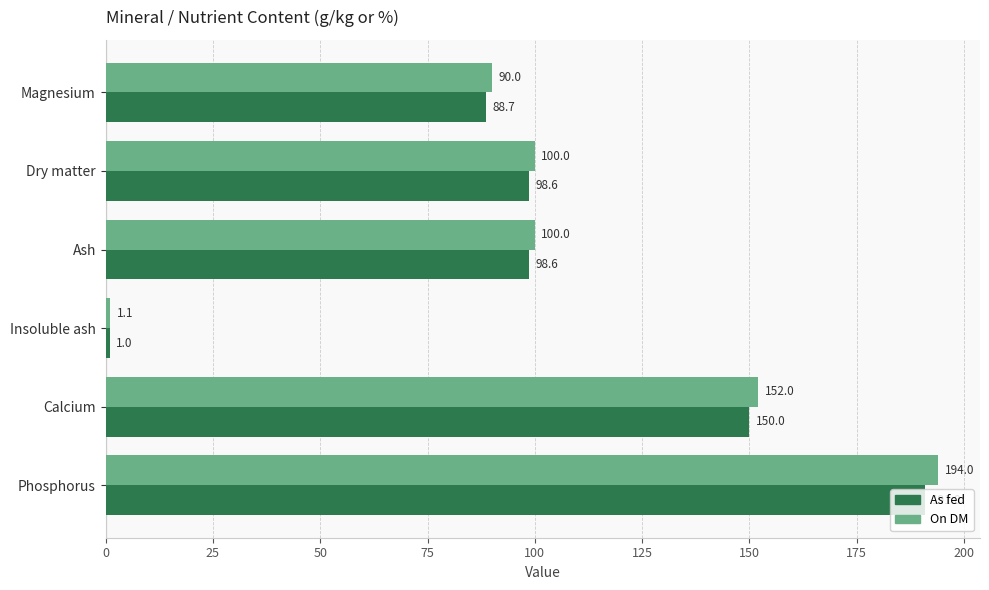

True or false: On DM has a value of 100.0 at Dry matter.

True